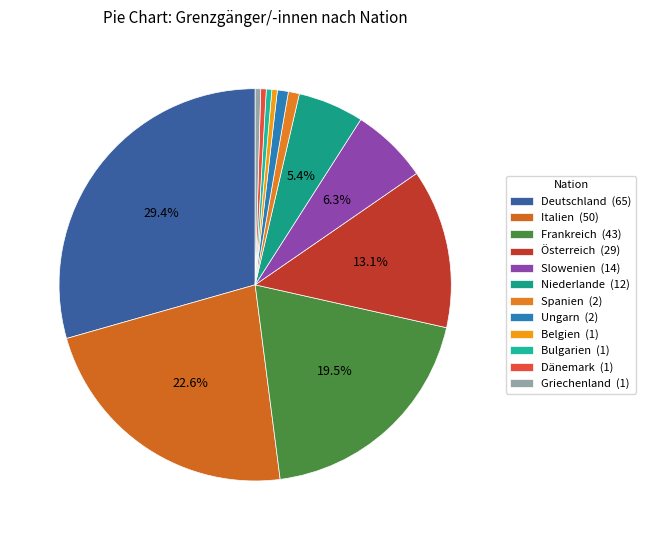

How many segments does this pie chart have?

12